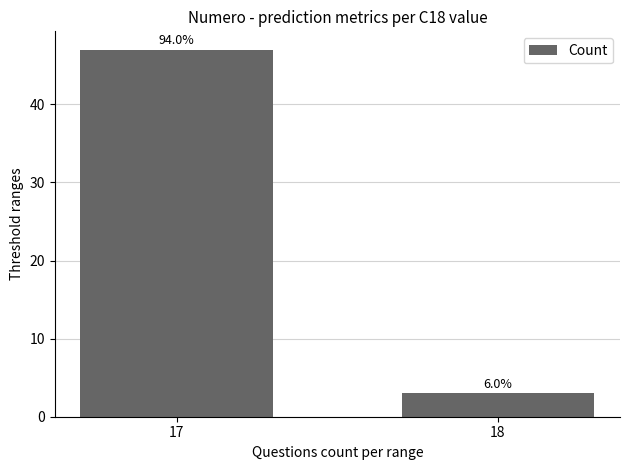

How many bars are there in total?

2